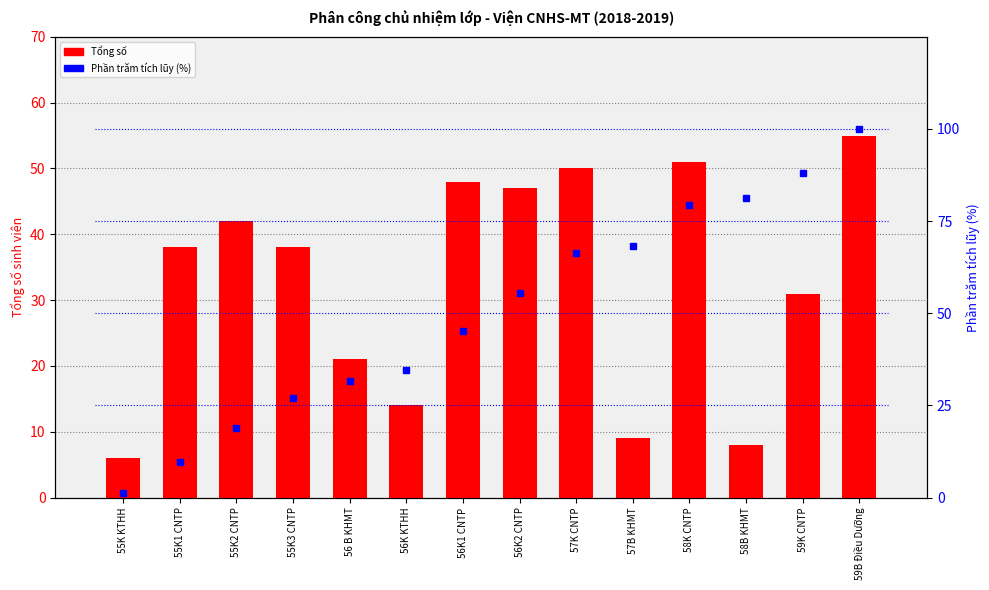

The value of Tổng số at 57B KHMT is 14.5. True or false?

False